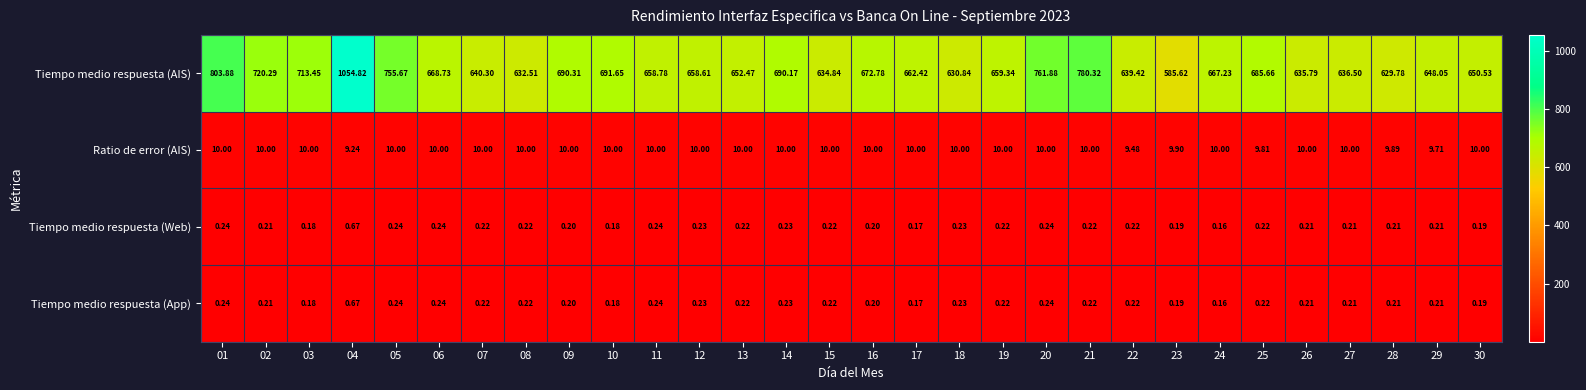

Which series has the largest range (max minus min)?

Tiempo medio respuesta (AIS)